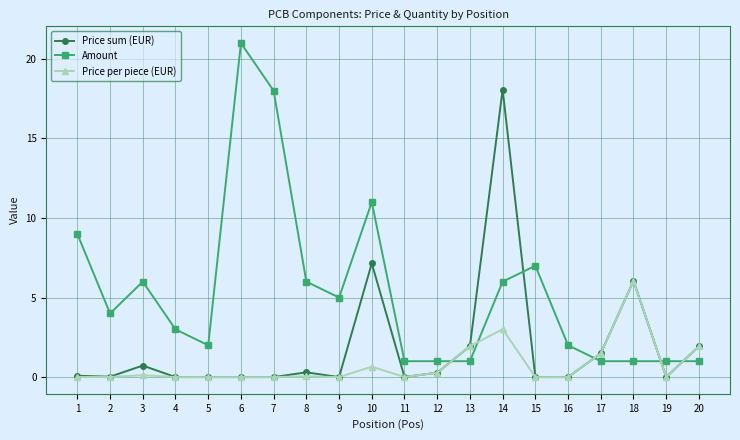

Is the value of Amount at 7 greater than the value of Price sum (EUR) at 6?

Yes